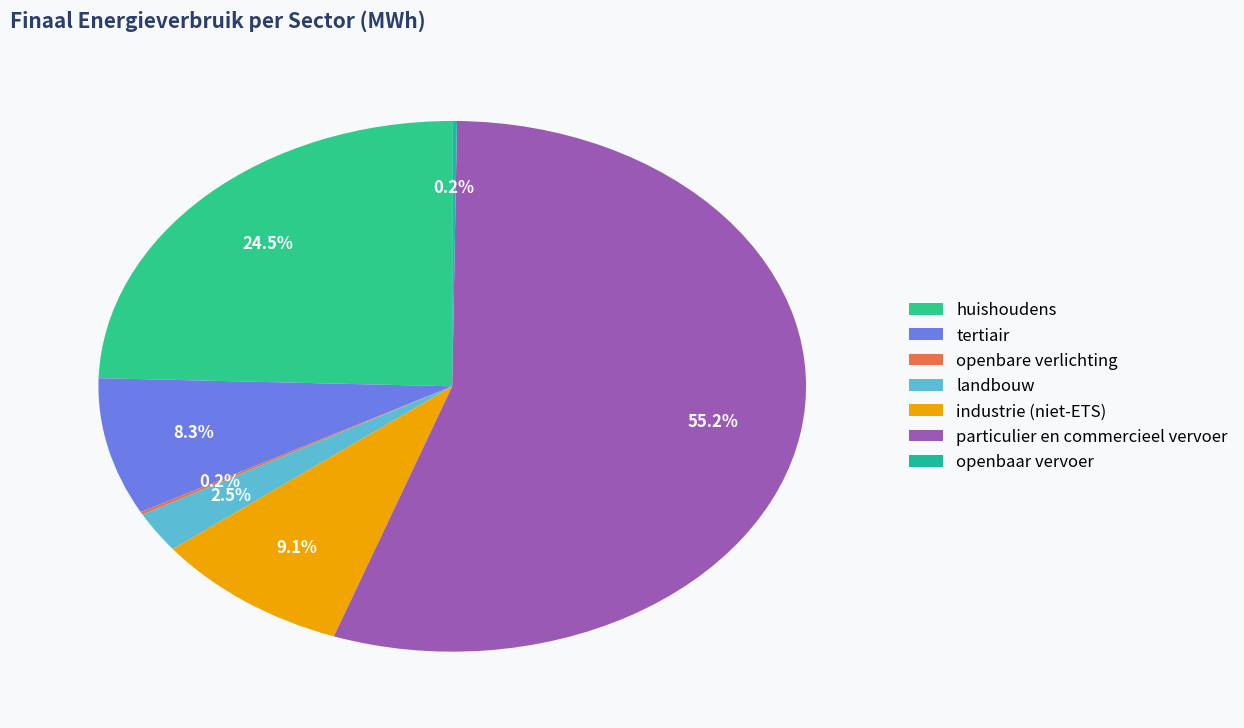

What portion of the pie excludes tertiair?

91.7%